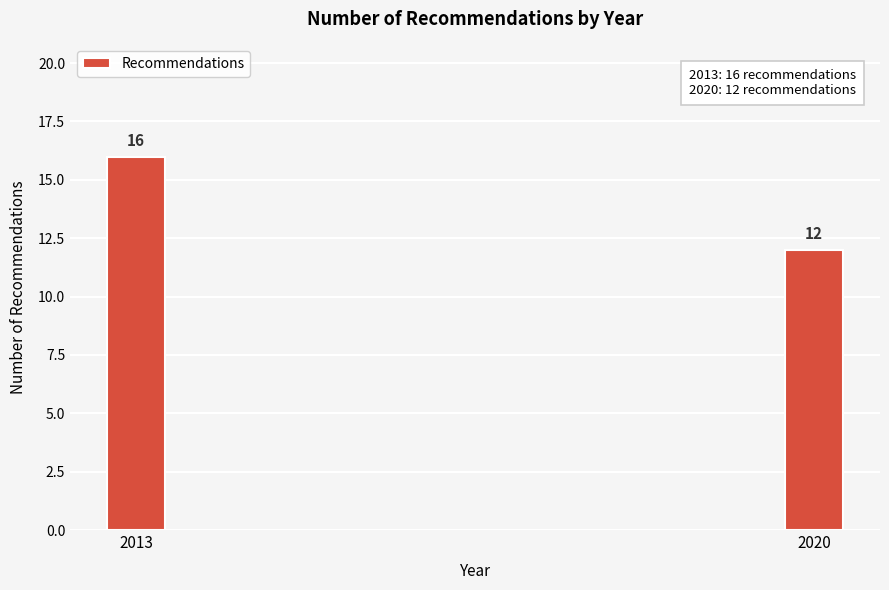

Reading left to right, what are all the values shown in this chart?

16	12